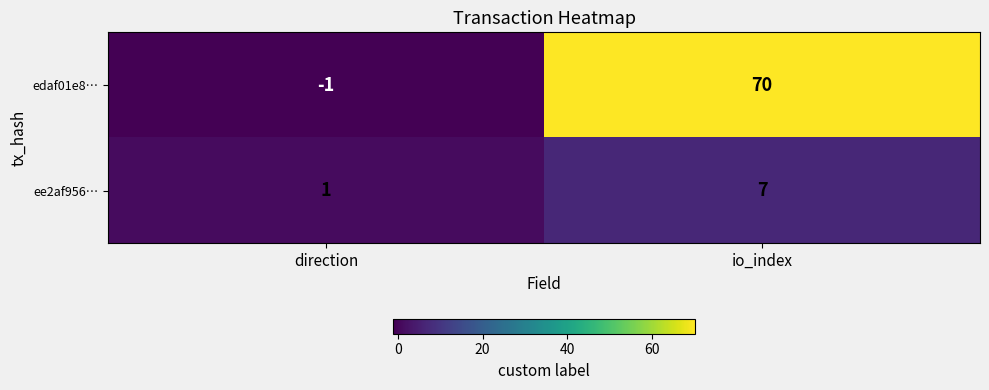

What is the total value across all series at io_index?

77